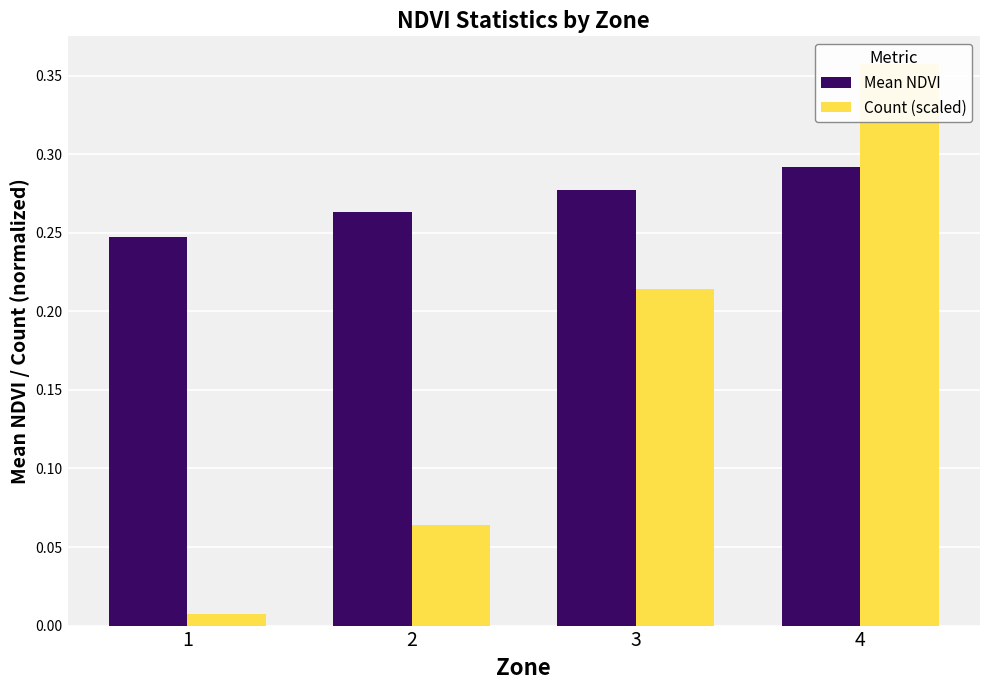

Which label corresponds to the largest value in the chart?

4